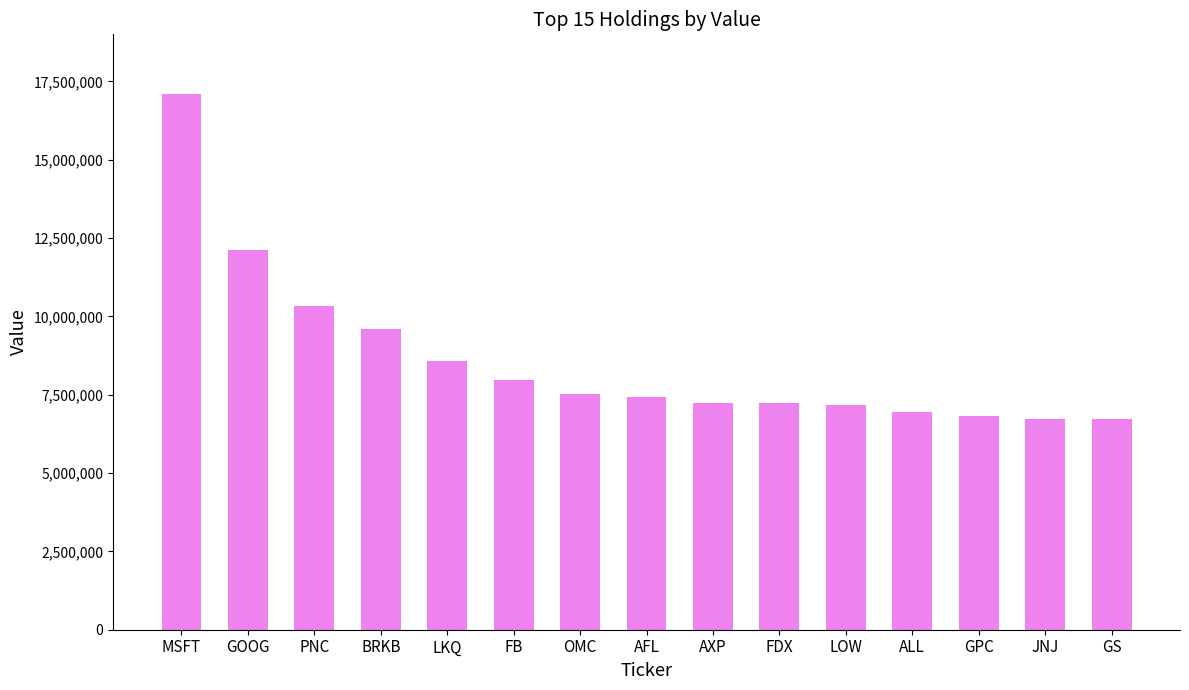

What is the difference between the maximum and second lowest values?

10385813